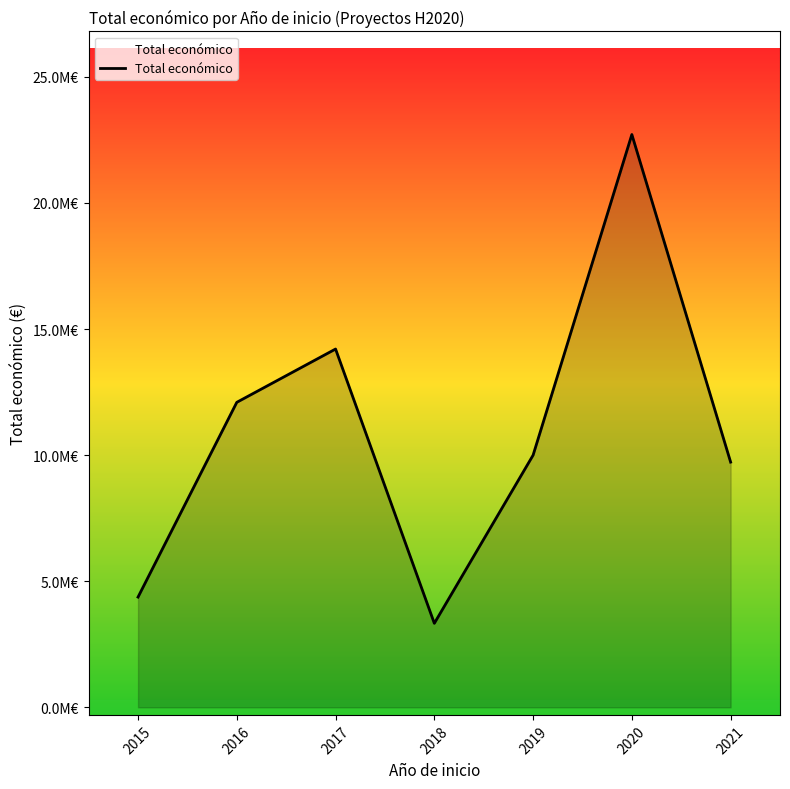

What is the value of the 3rd point from the left?

14208841